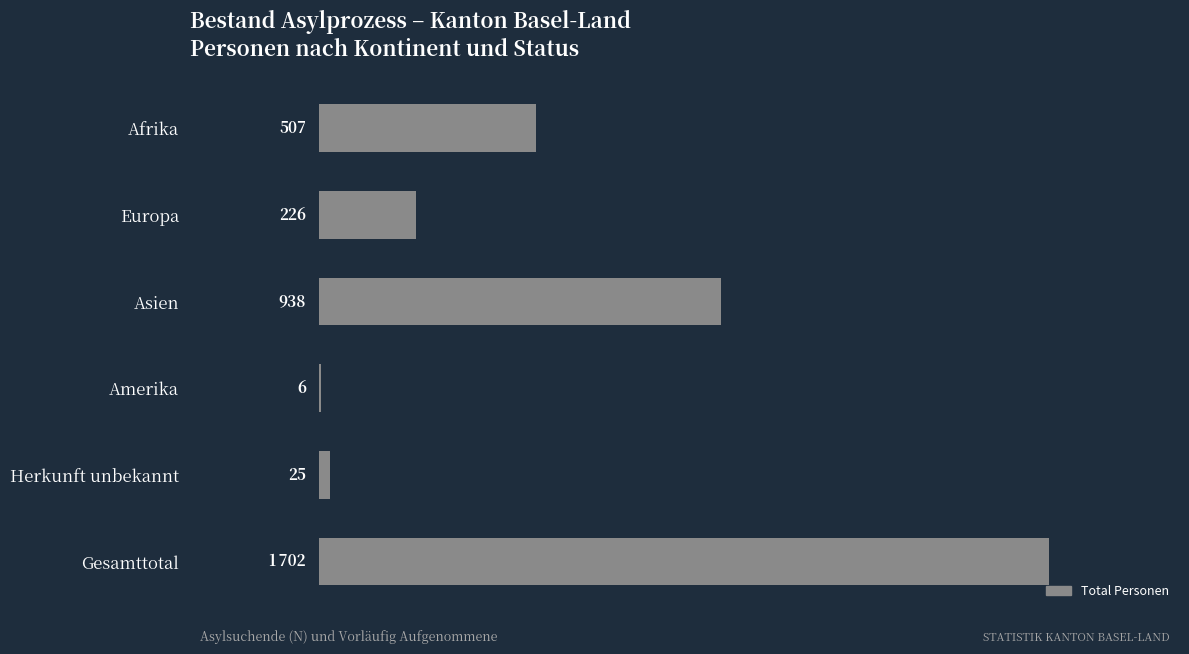

Which category has the highest value across all series?

Gesamttotal